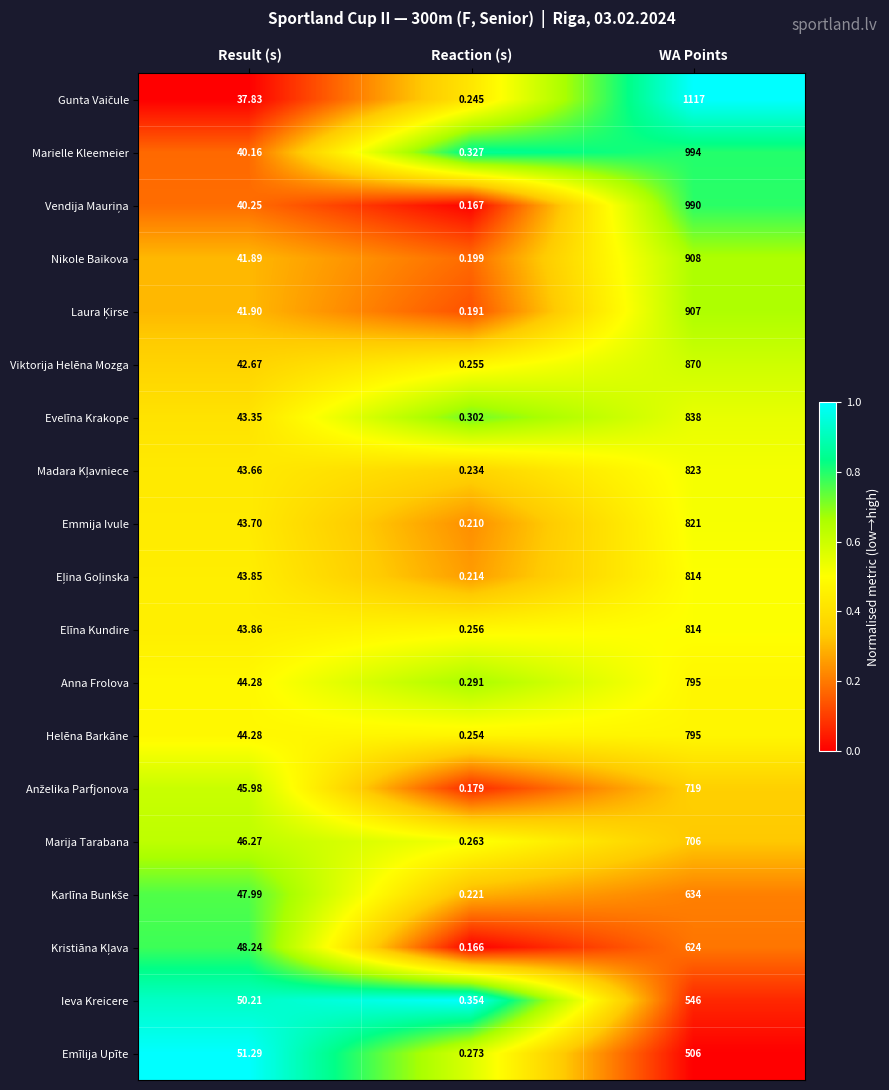

How many data points in Anna Frolova are less than 44?

1